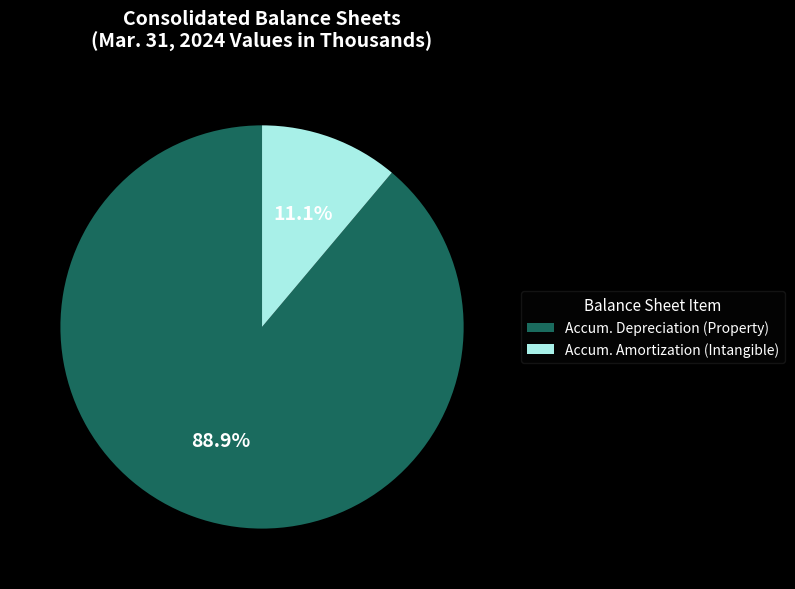

Which category accounts for the majority?

Accum. Depreciation (Property)